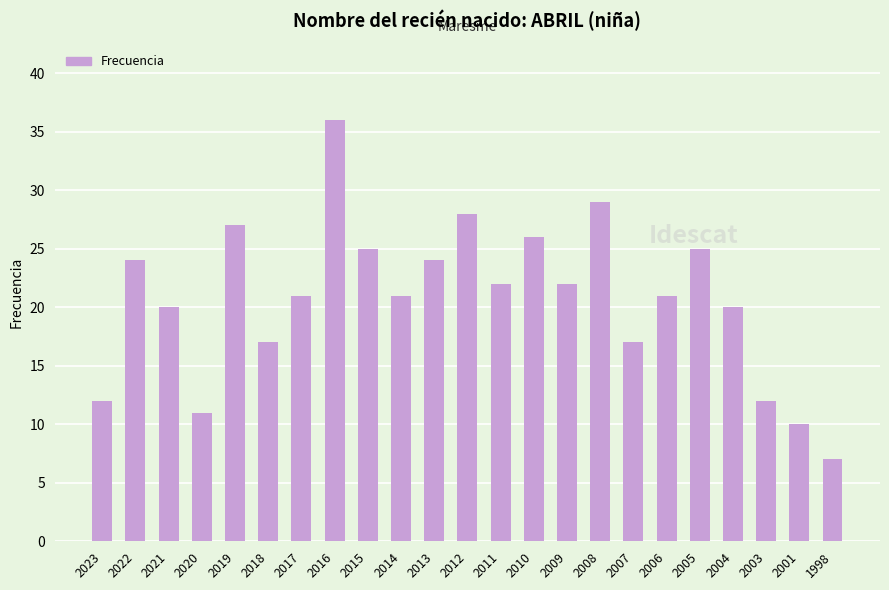

Reading left to right, list all the values displayed in this chart.

12	24	20	11	27	17	21	36	25	21	24	28	22	26	22	29	17	21	25	20	12	10	7